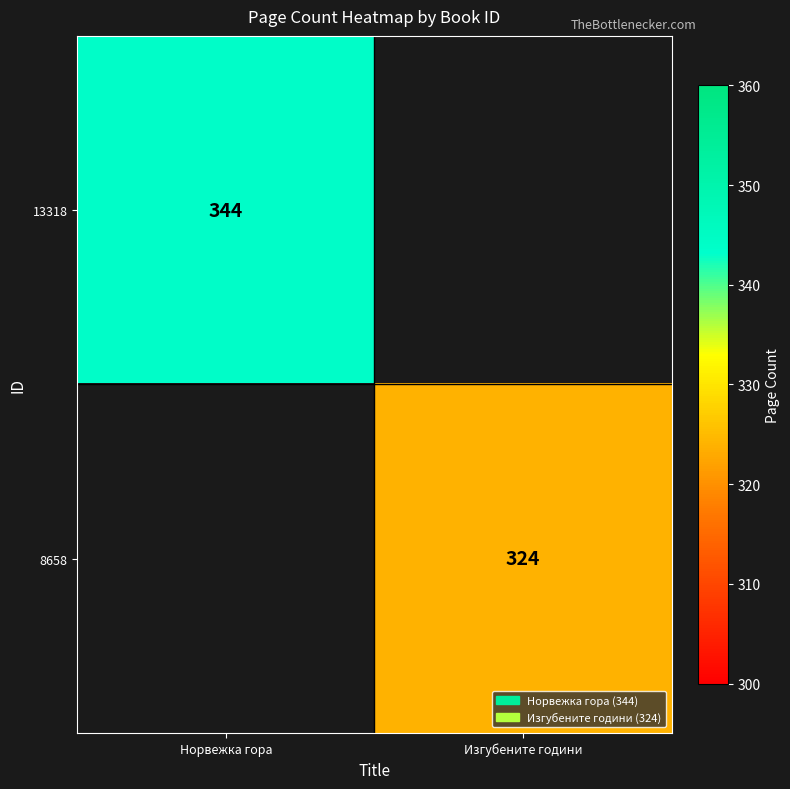

True or false: 8658 has a value of 543 at Изгубените години.

False